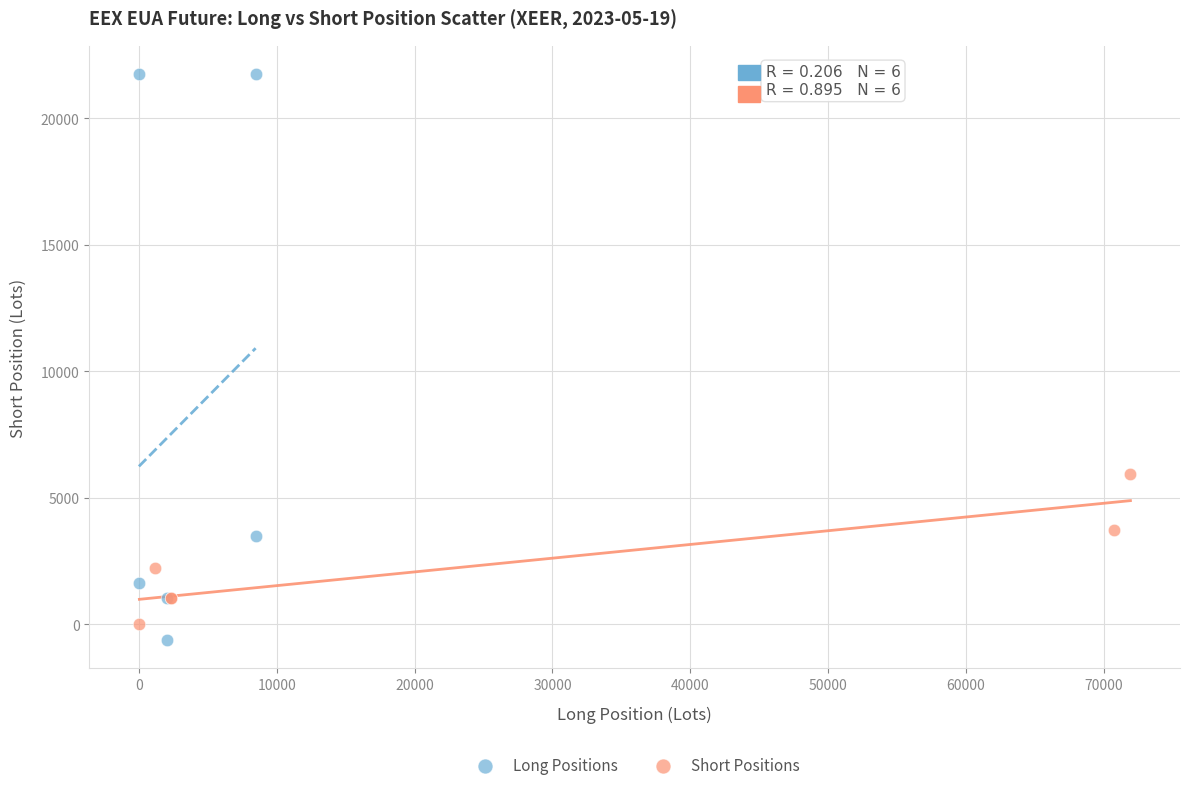

Which series contains the lowest Y value?

Long Positions